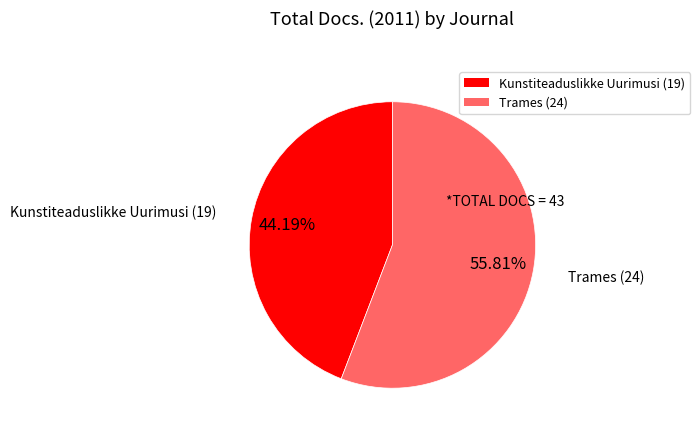

Which slice is the largest?

Trames (24)